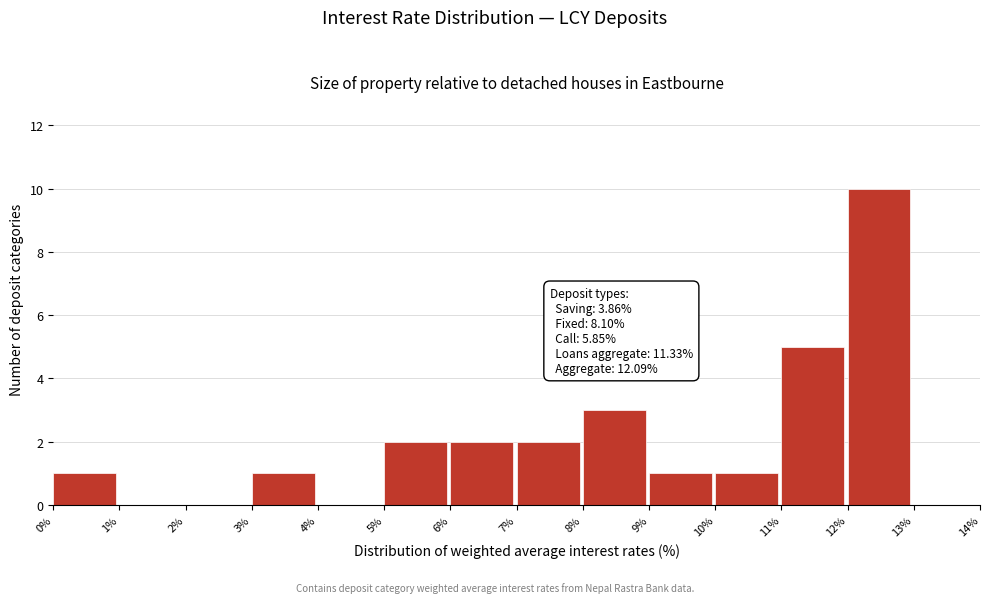

Which range on the x-axis has the tallest bar?

12% to 13%